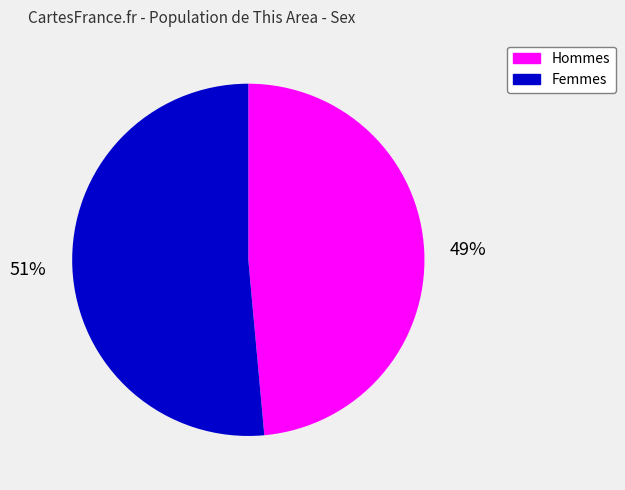

To the nearest percent, what is the average slice percentage?

50%